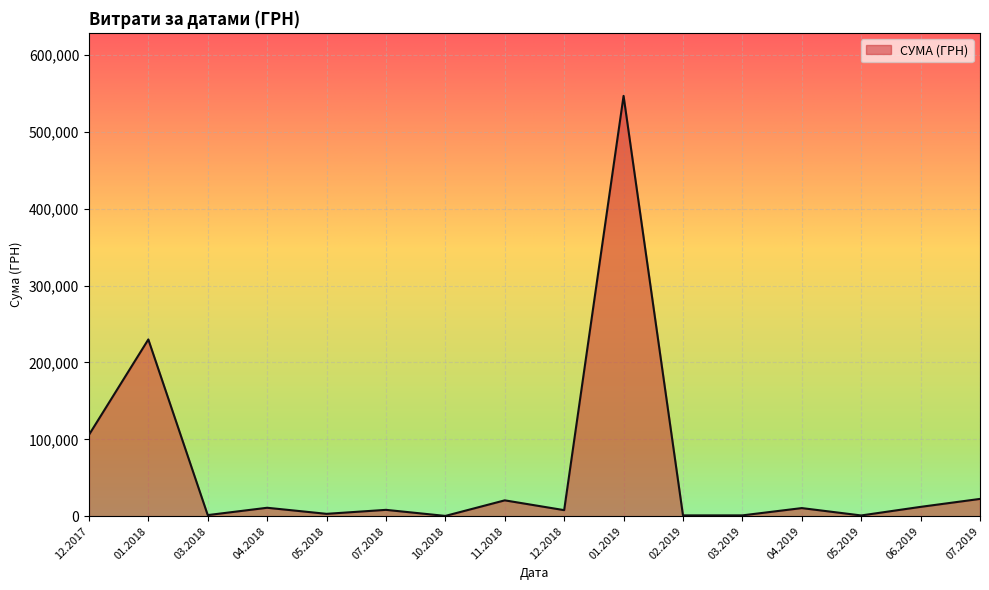

Is it true that the value at 01.2018 is 355517.5?

False